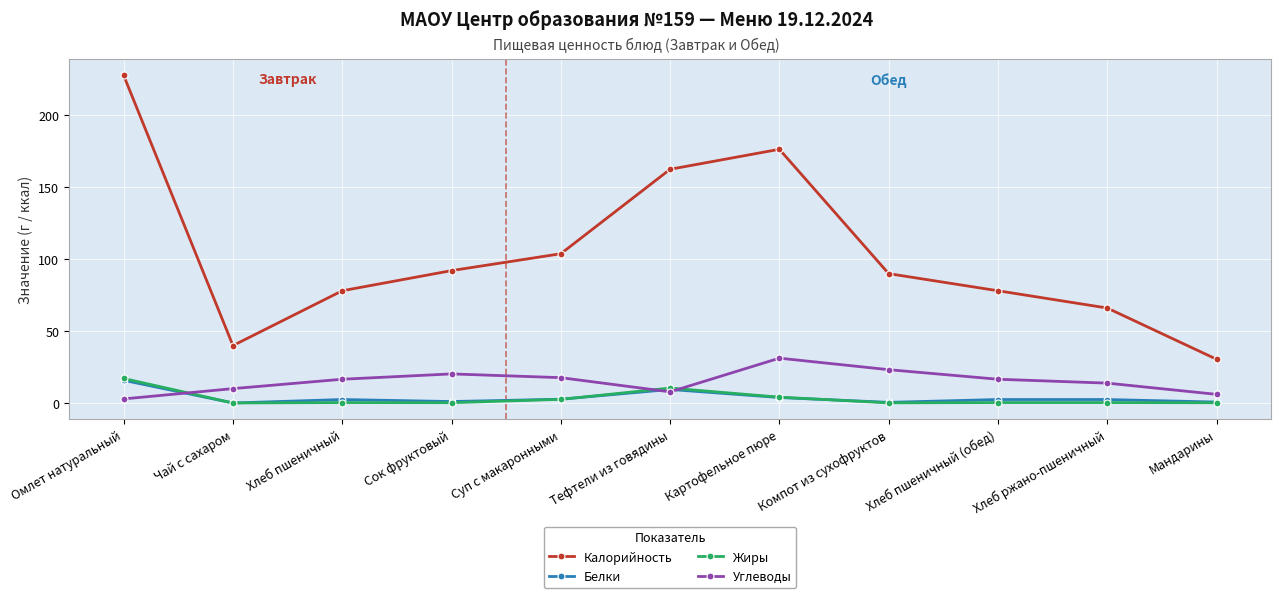

At which category is the sum across all series the highest?

Омлет натуральный